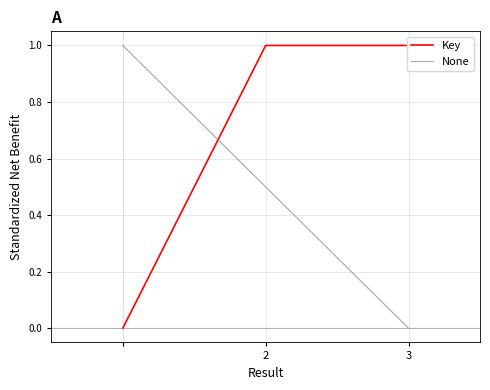

Reading left to right, what are all the values shown in this chart?

1=0.0	=0.0	2=1.0	3=1.0